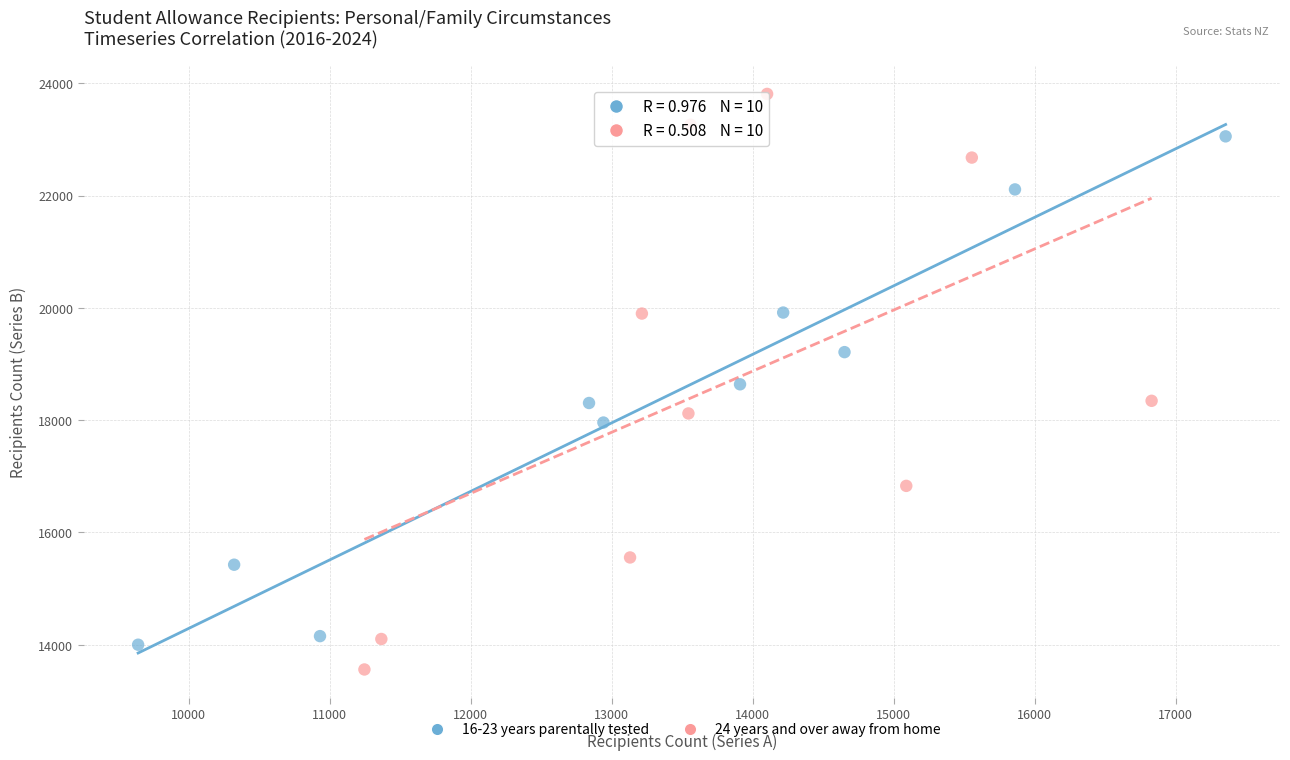

Which series contains the highest Y value?

24 years and over away from home